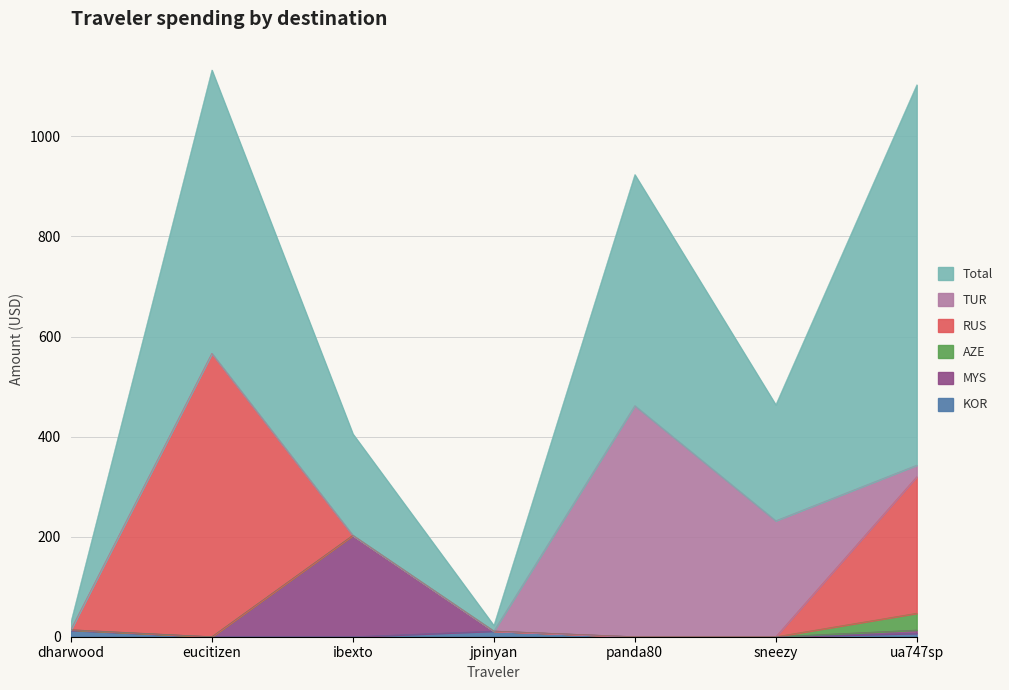

Count the number of data series in this chart.

6